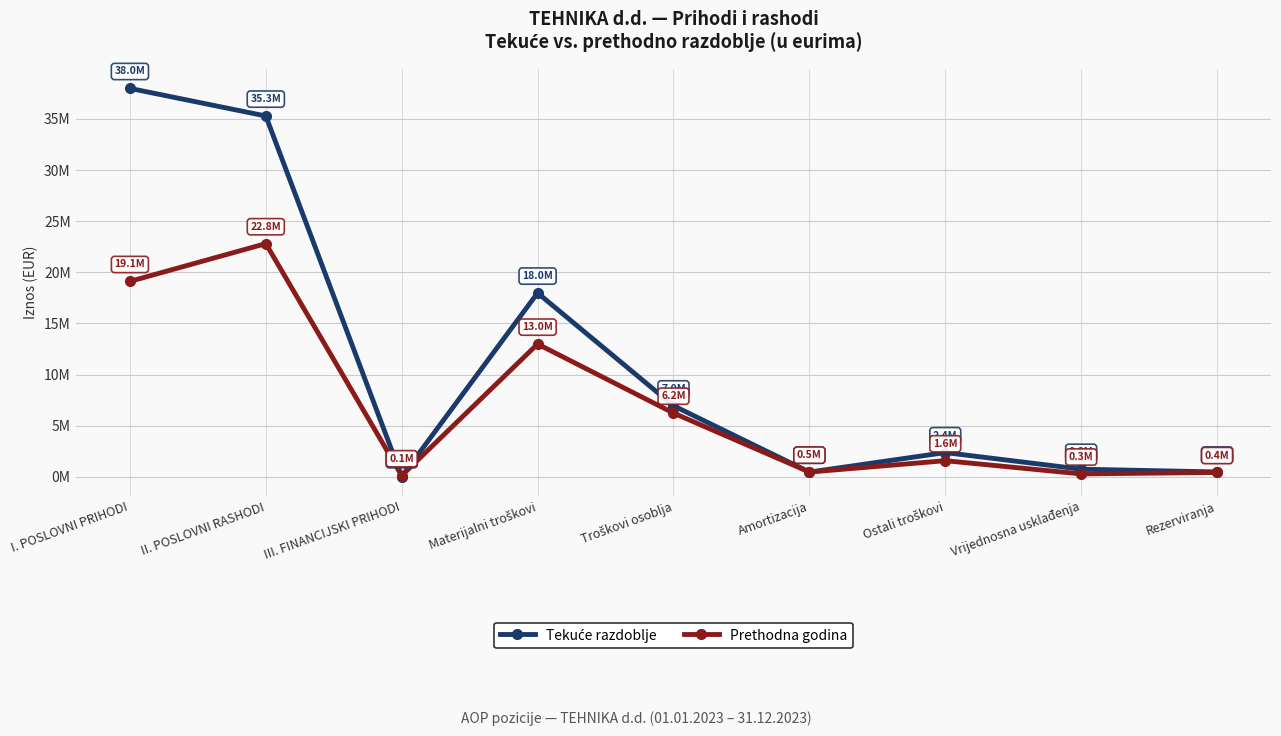

Between which two adjacent categories do Tekuće razdoblje and Prethodna godina first intersect?

II. POSLOVNI RASHODI and III. FINANCIJSKI PRIHODI